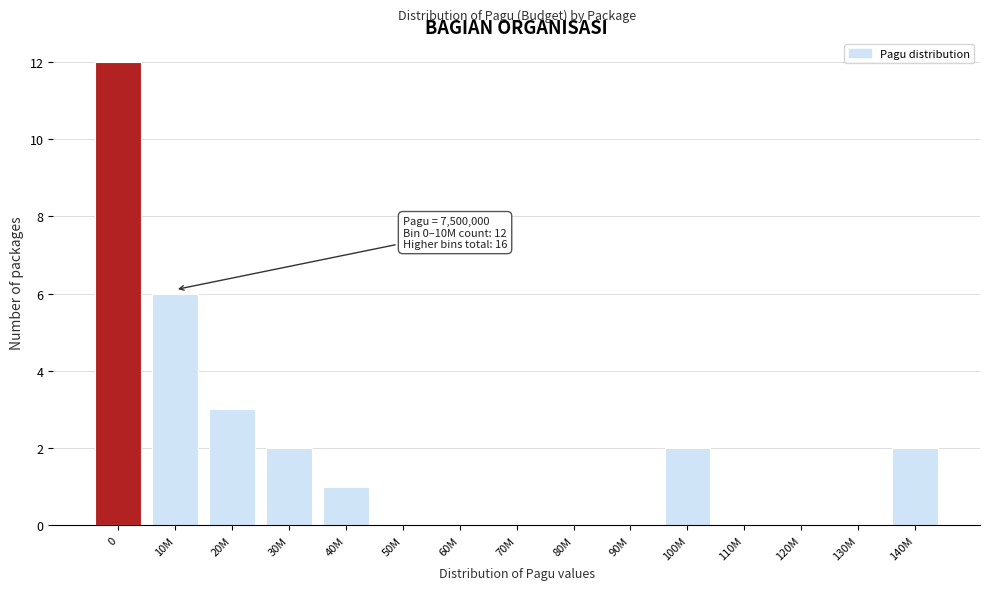

Reading right to left, list all the values displayed in this chart.

140M=2	130M=0	120M=0	110M=0	100M=2	90M=0	80M=0	70M=0	60M=0	50M=0	40M=1	30M=2	20M=3	10M=6	0=12